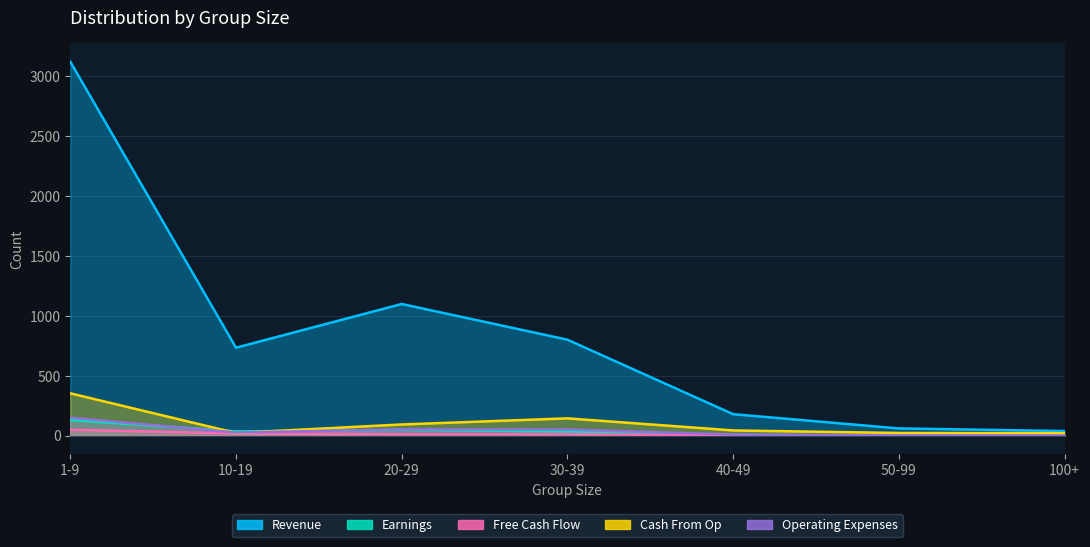

At 30-39, list the series in order from largest to smallest.

Revenue, Cash From Op, Operating Expenses, Earnings, Free Cash Flow